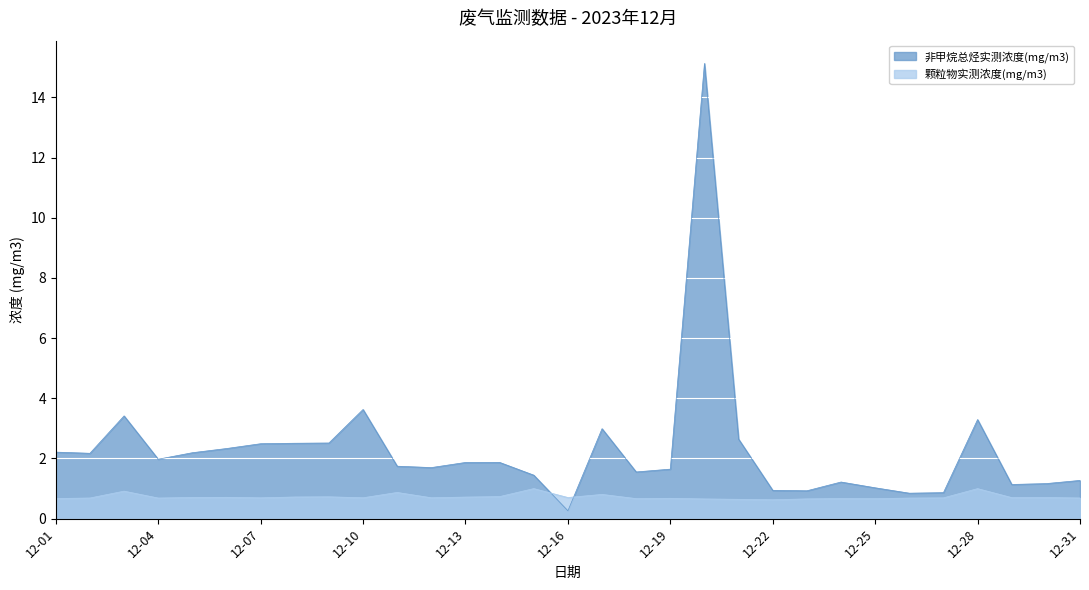

Rank the series by their maximum value, from lowest to highest.

颗粒物实测浓度(mg/m3), 非甲烷总烃实测浓度(mg/m3)